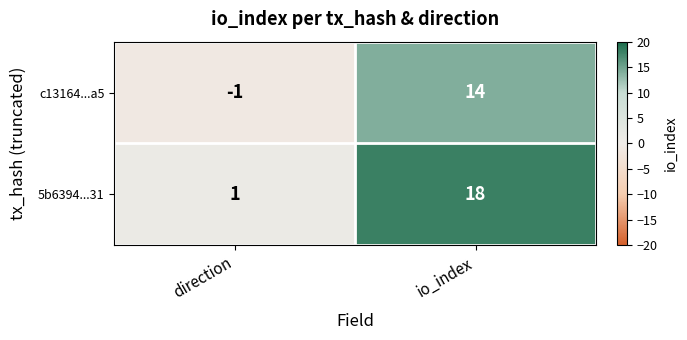

Reading right to left, extract all data points from this chart.

c13164...a5: io_index=14	direction=-1
5b6394...31: io_index=18	direction=1